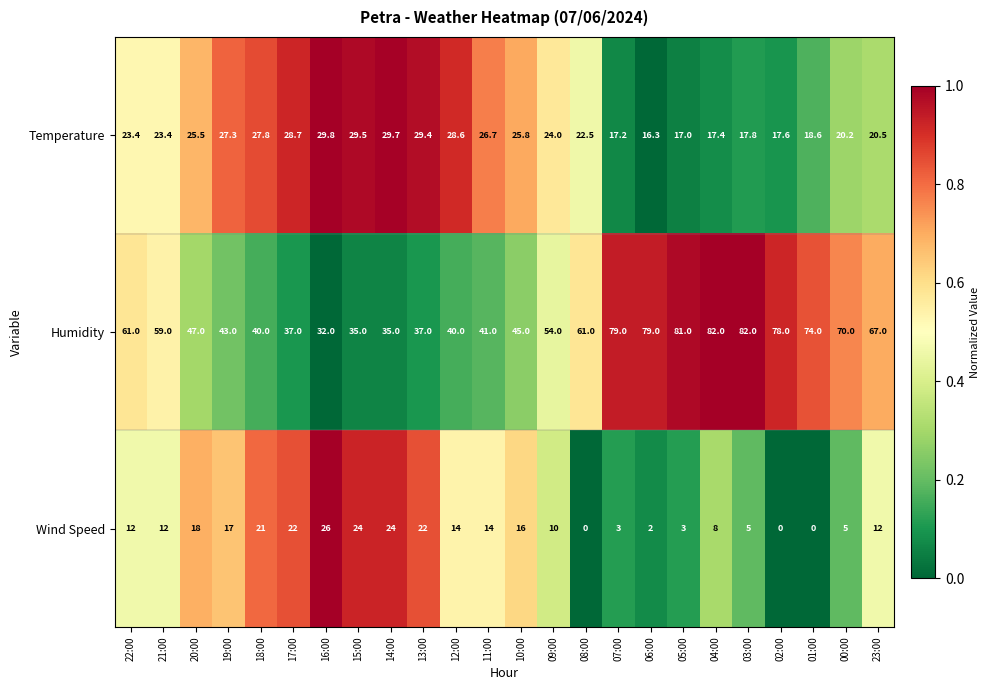

List the series in order of their peak value, highest first.

Humidity, Temperature, Wind Speed